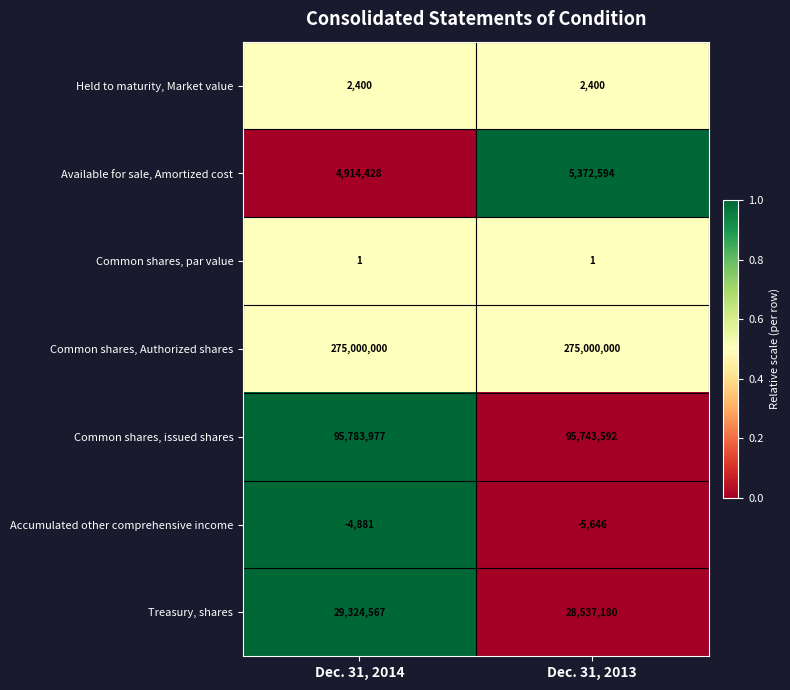

Reading left to right, what are all the values shown in this chart?

Held to maturity, Market value: Dec. 31, 2014=2400	Dec. 31, 2013=2400
Available for sale, Amortized cost: Dec. 31, 2014=4914428	Dec. 31, 2013=5372594
Common shares, par value: Dec. 31, 2014=1	Dec. 31, 2013=1
Common shares, Authorized shares: Dec. 31, 2014=275000000	Dec. 31, 2013=275000000
Common shares, issued shares: Dec. 31, 2014=95783977	Dec. 31, 2013=95743592
Accumulated other comprehensive income: Dec. 31, 2014=-4881	Dec. 31, 2013=-5646
Treasury, shares: Dec. 31, 2014=29324567	Dec. 31, 2013=28537180